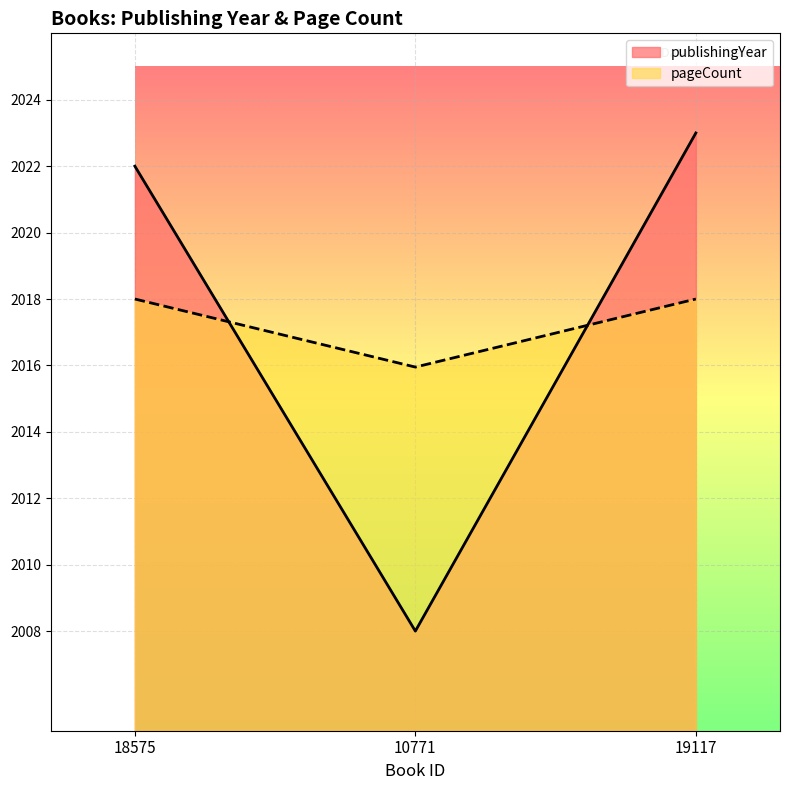

How many lines are shown in the chart?

2